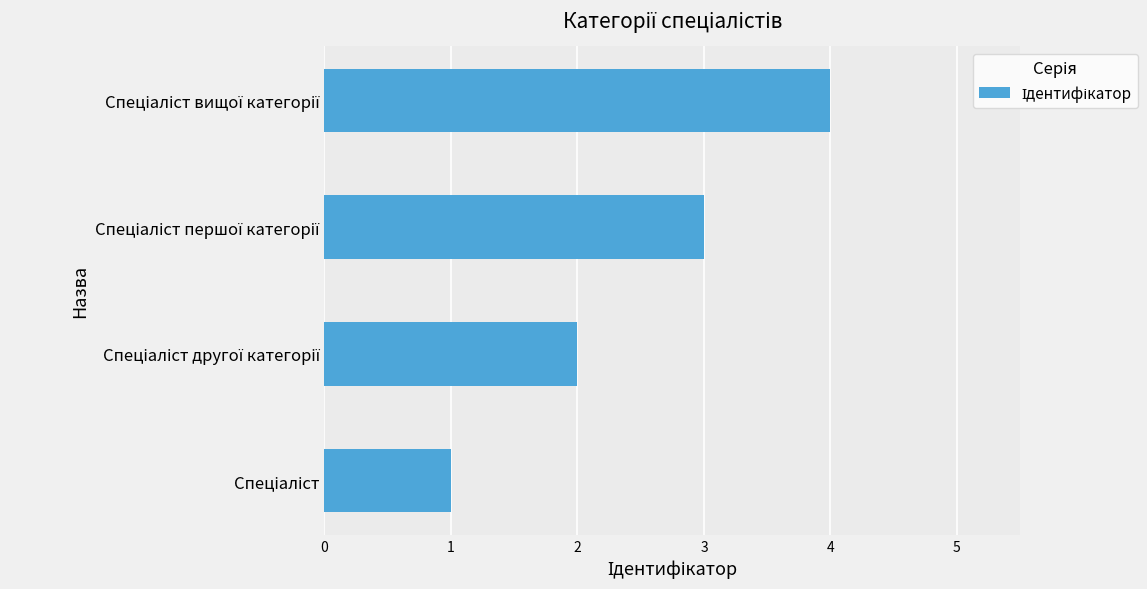

Does the chart contain any negative values?

No